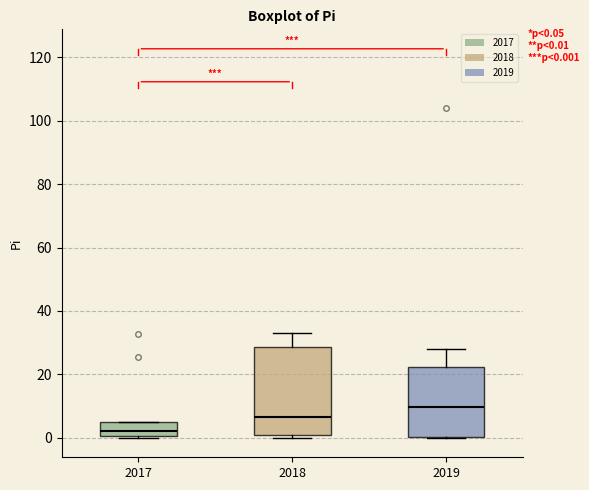

Which box is the tallest, from its lower edge to its upper edge?

2018